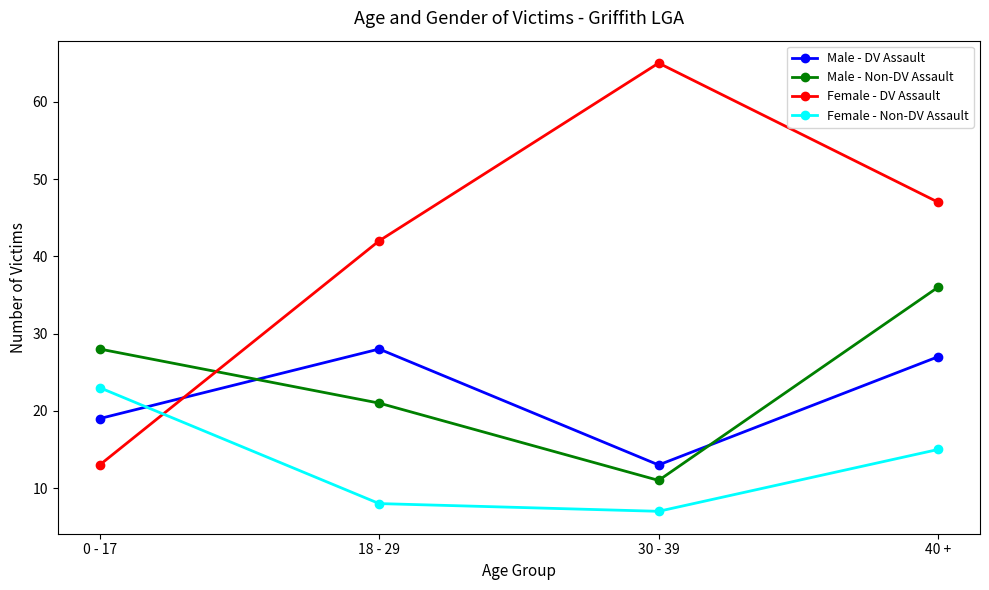

Where is Male - DV Assault nearest to the value 20?

0 - 17